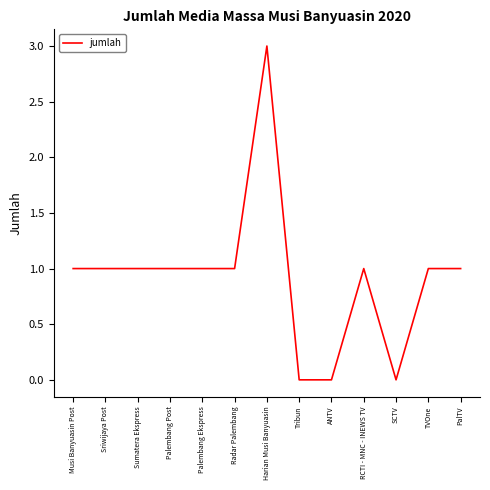

How many series are shown in this chart?

1